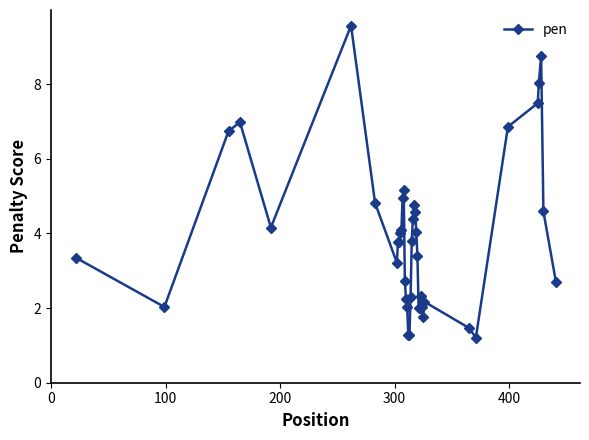

What is the average value?

3.9